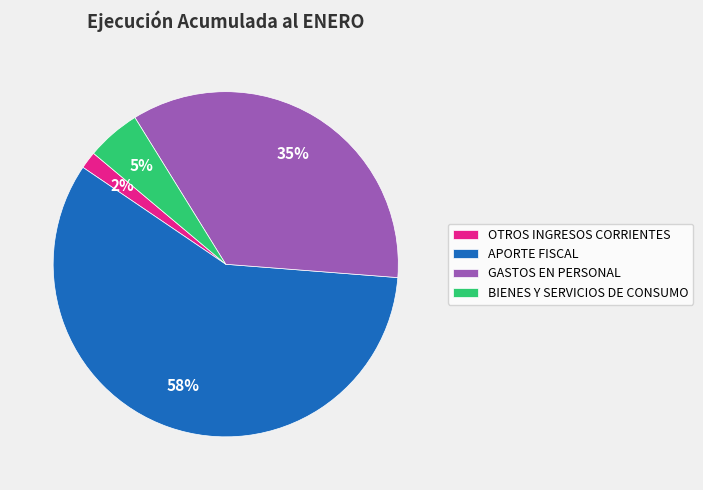

Is it true that BIENES Y SERVICIOS DE CONSUMO is 5% of the pie?

True